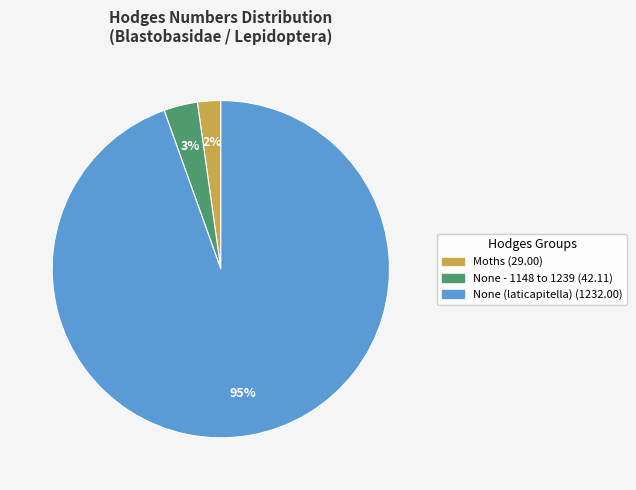

Does Moths represent more than half of the total?

No